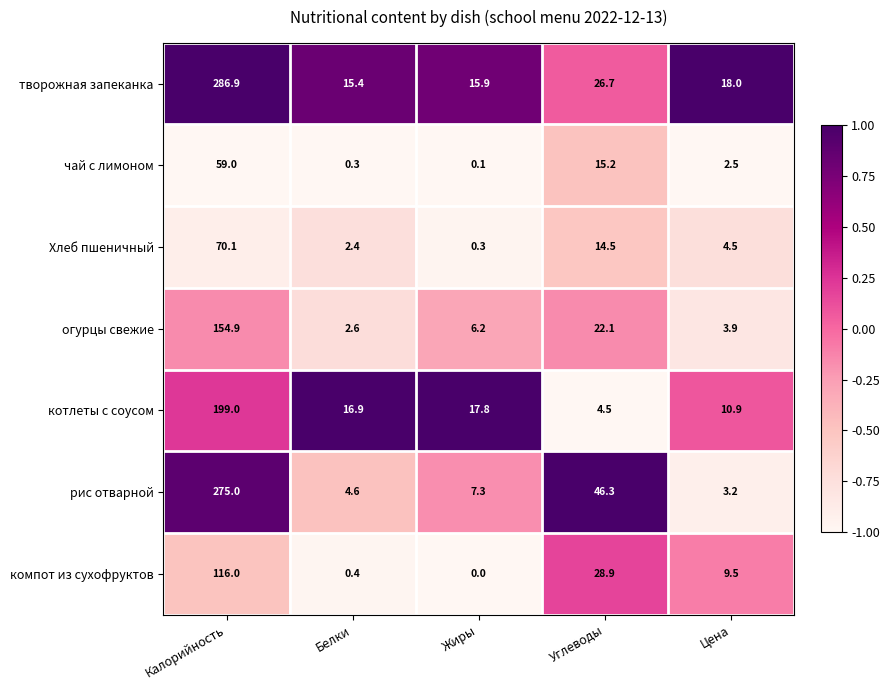

Between Белки and Углеводы, which series saw the biggest shift?

рис отварной